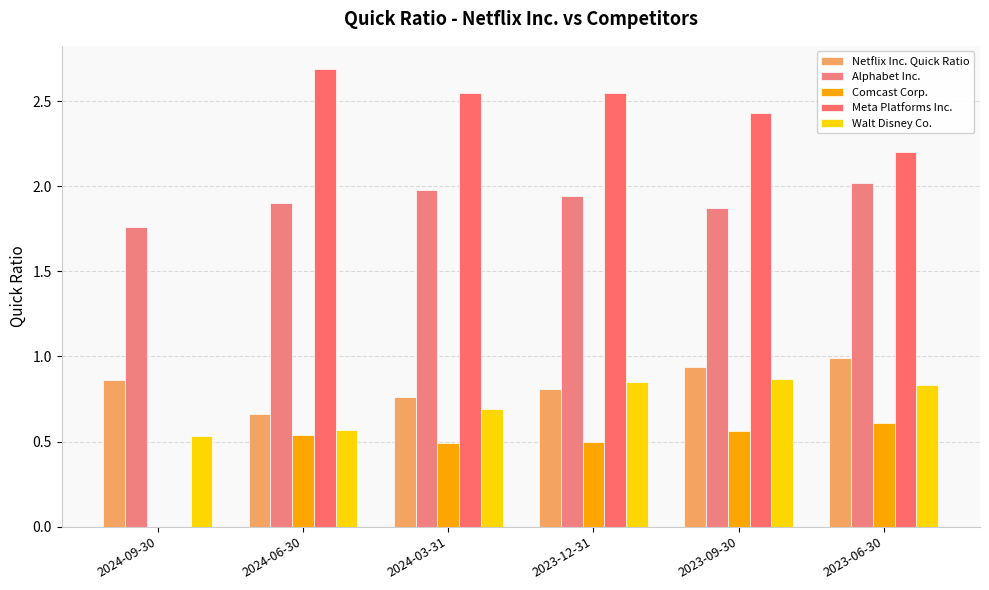

What is the sum of all Alphabet Inc. values?

11.5